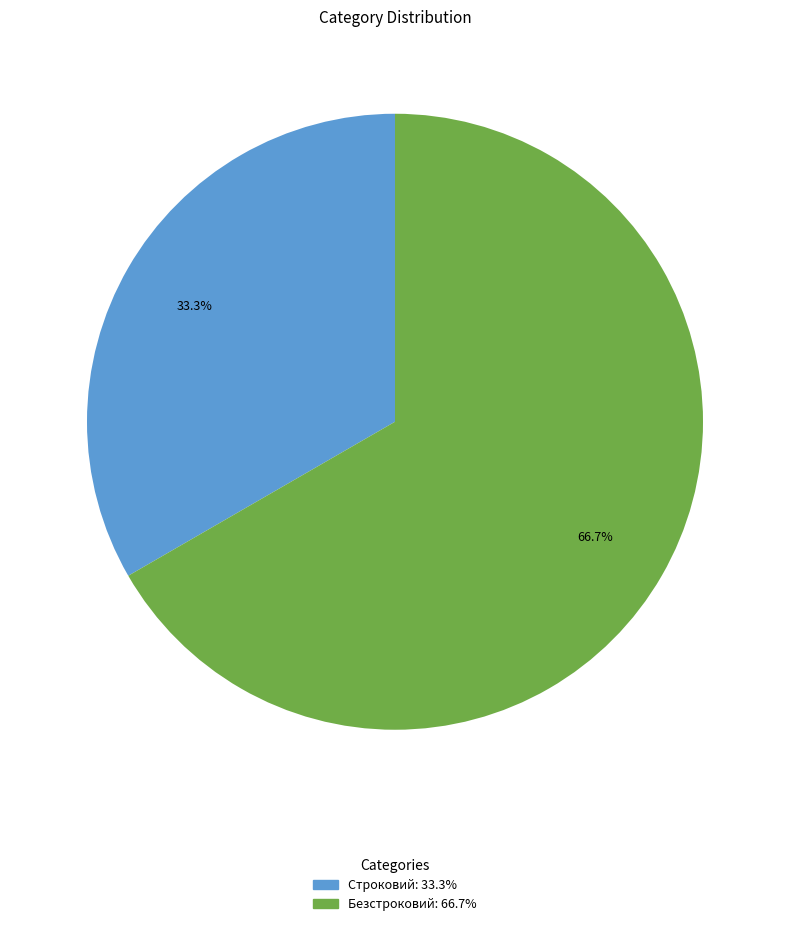

Approximately how many times larger is the value at Строковий: 33.3% compared to Безстроковий: 66.7%?

0.5